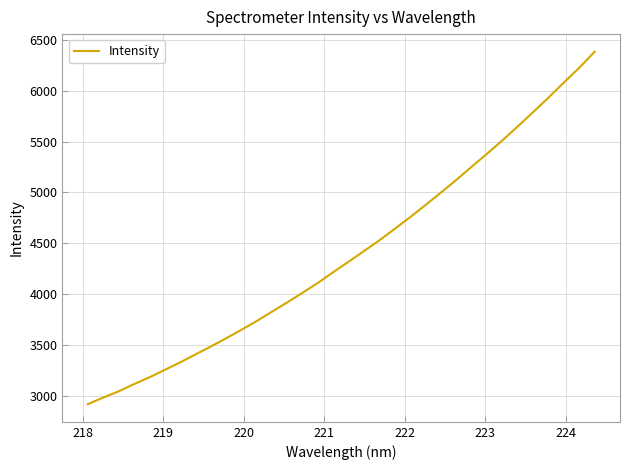

What is the maximum value shown in the chart?

6380.6